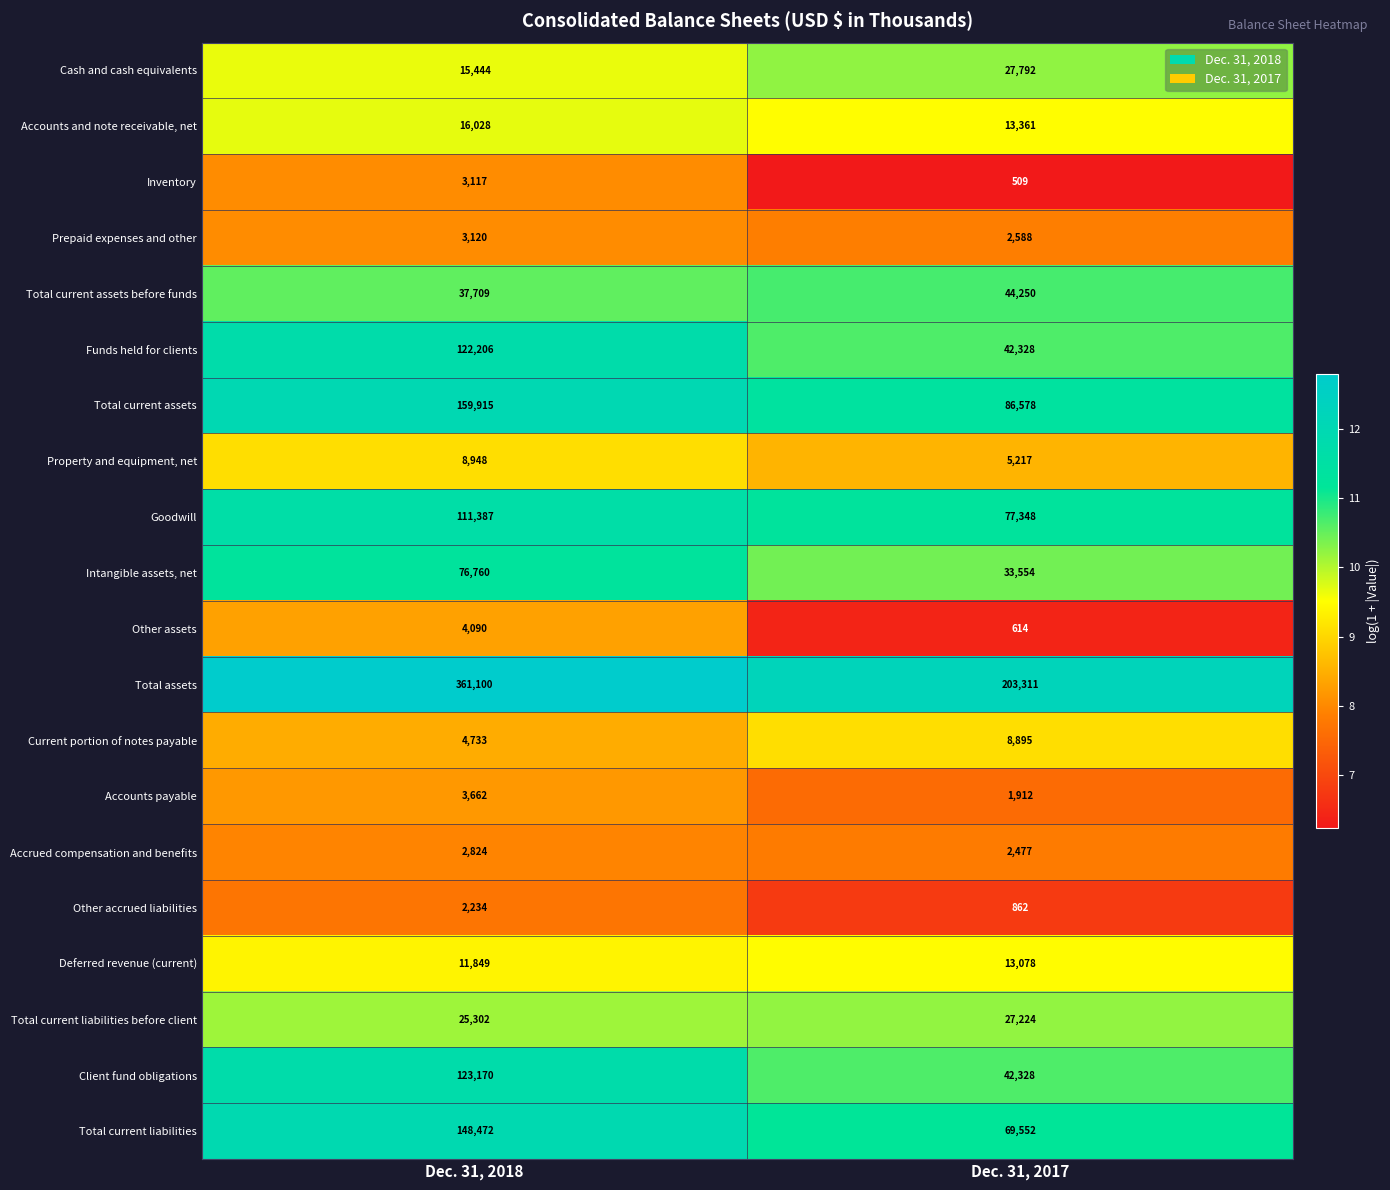

Is it true that Total current assets before funds equals 44250 at Dec. 31, 2017?

True